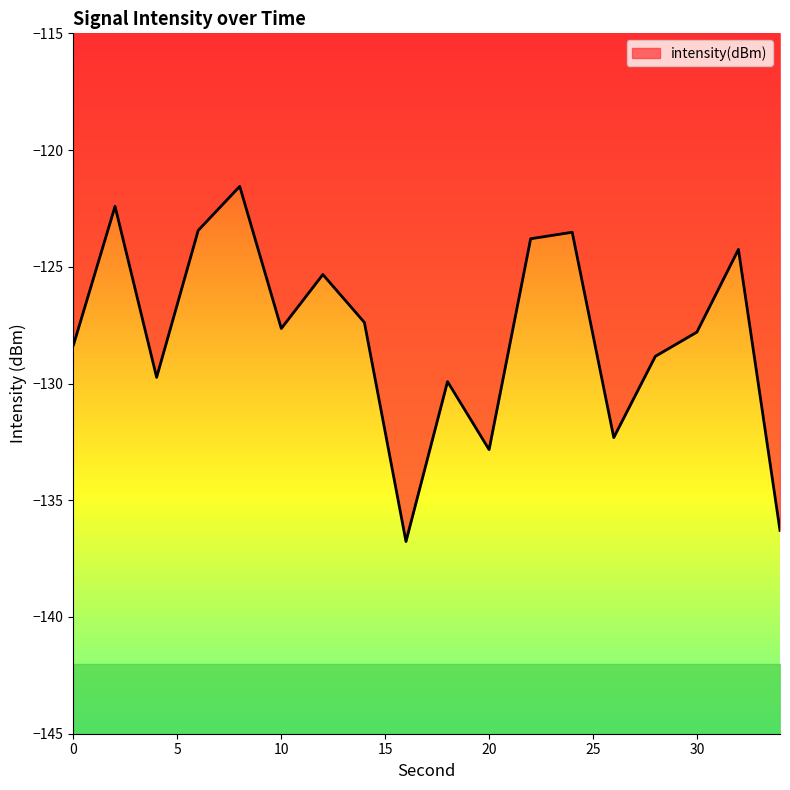

Reading right to left, list all the values displayed in this chart.

34=-136.3	32=-124.3	30=-127.8	28=-128.8	26=-132.3	24=-123.5	22=-123.8	20=-132.8	18=-129.9	16=-136.8	14=-127.4	12=-125.3	10=-127.6	8=-121.6	6=-123.4	4=-129.7	2=-122.4	0=-128.3